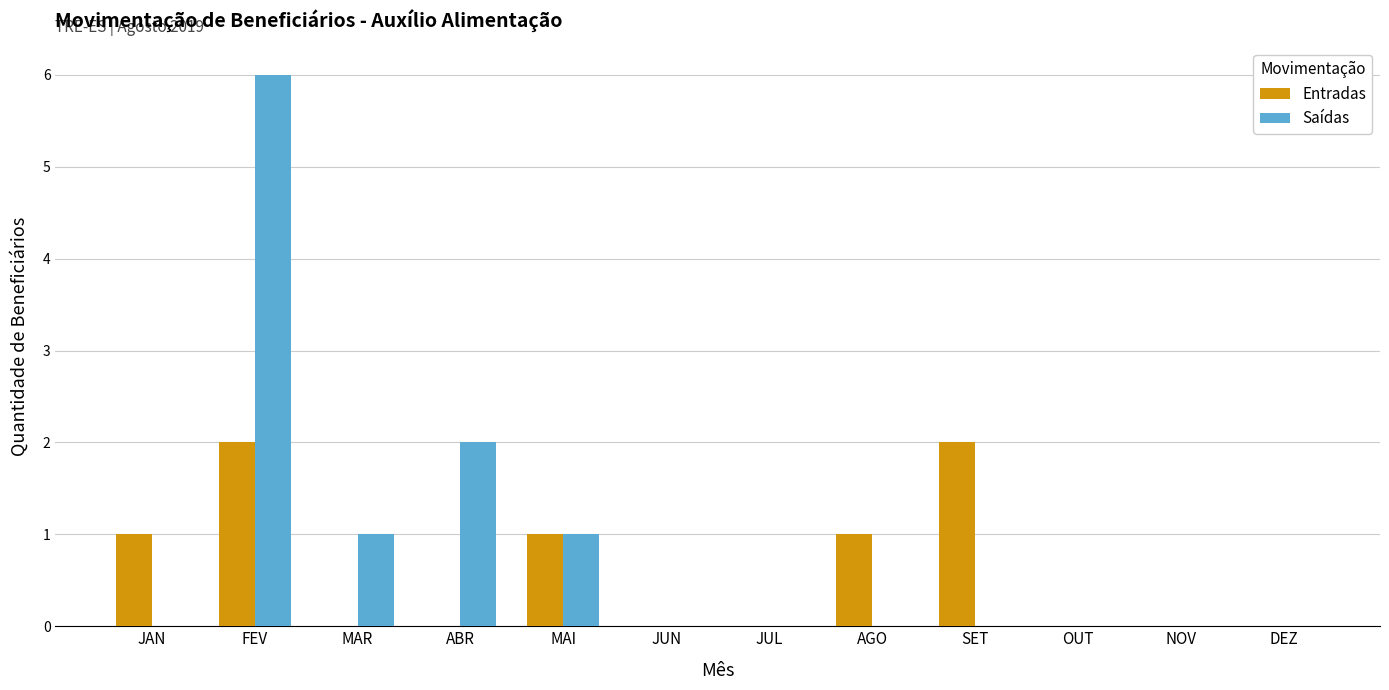

The value of Saídas at SET is -4. True or false?

False